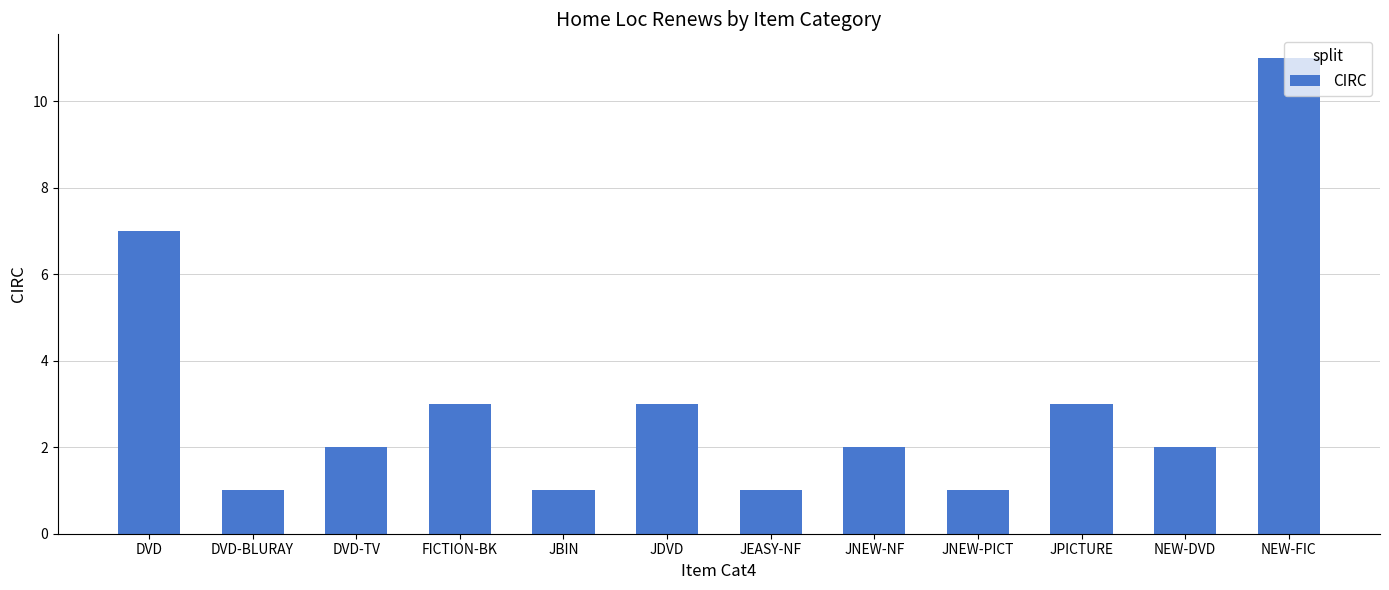

At which label is the value closest to 6?

DVD